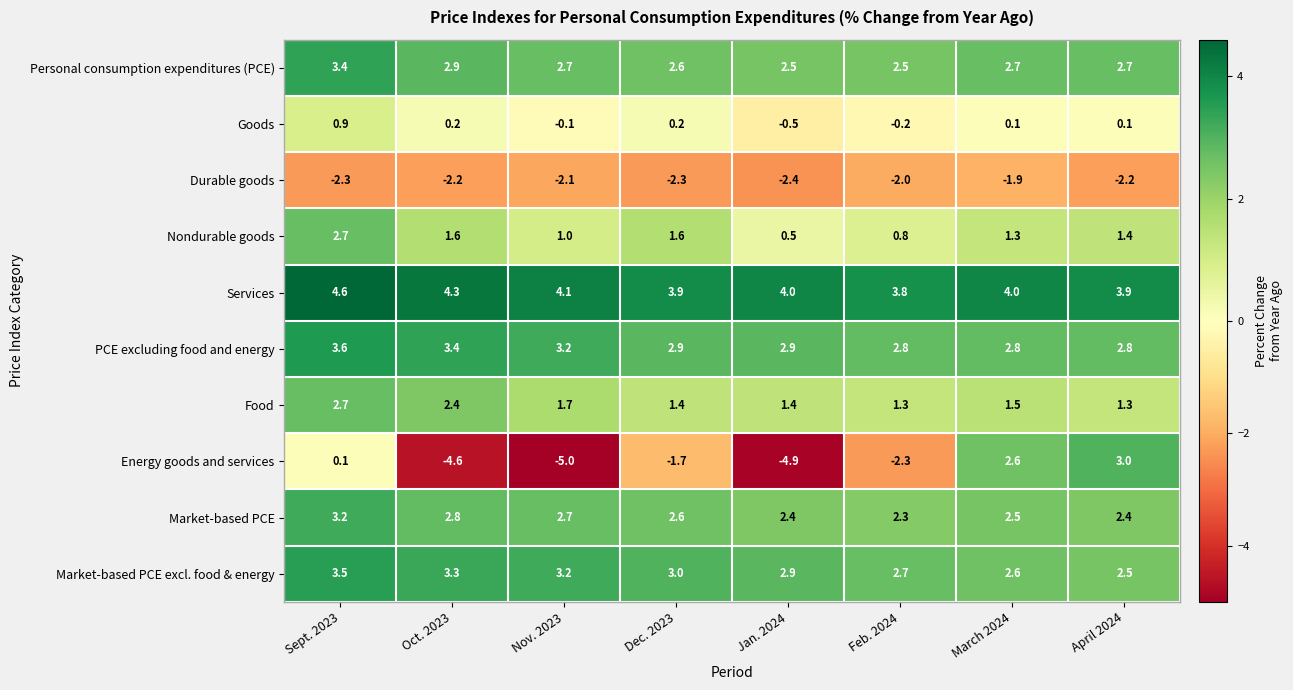

What is the average value of the Market-based PCE excl. food & energy series?

3.0